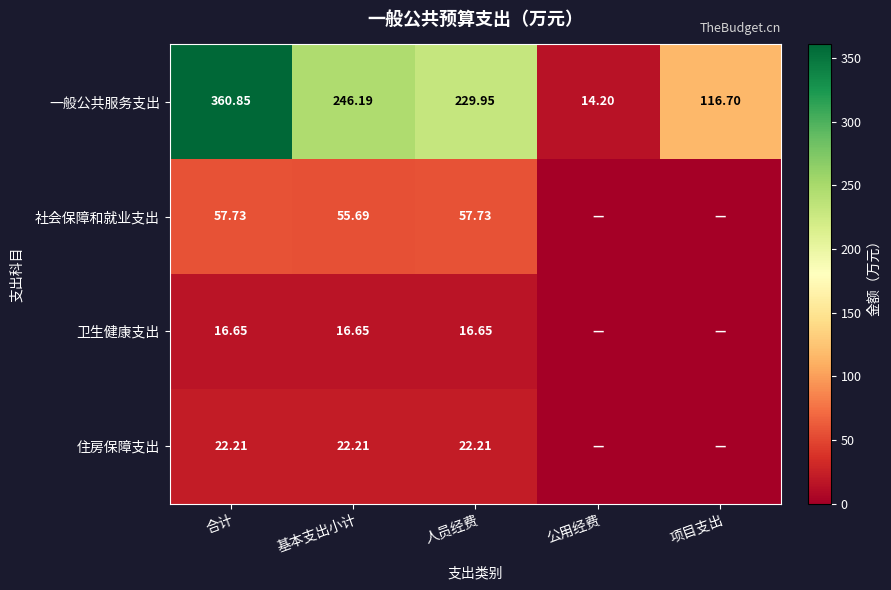

At which label does 一般公共服务支出 reach its minimum?

公用经费